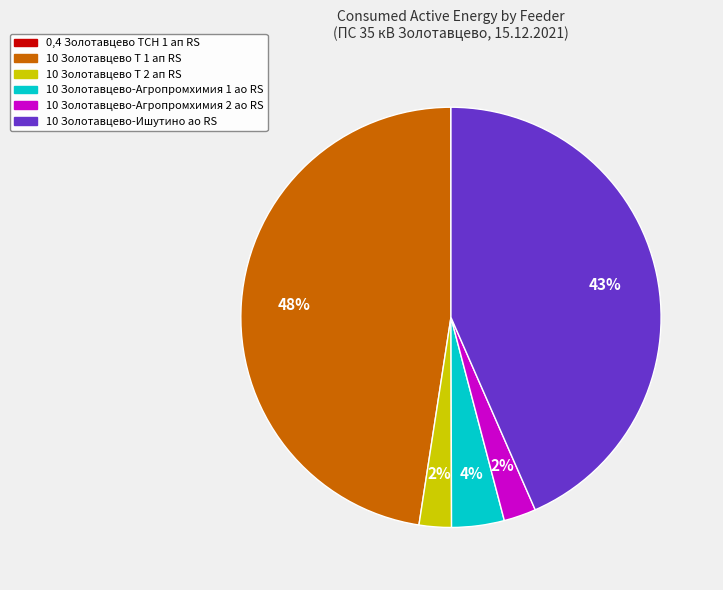

Is it true that 10 Золотавцево-Агропромхимия 1 ао RS is 4% of the pie?

True